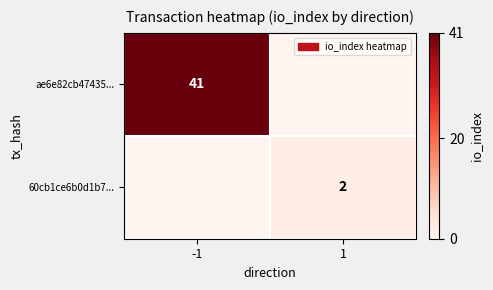

Is the value of 60cb1ce6b0d1b7... at 1 greater than the value of ae6e82cb47435... at -1?

No